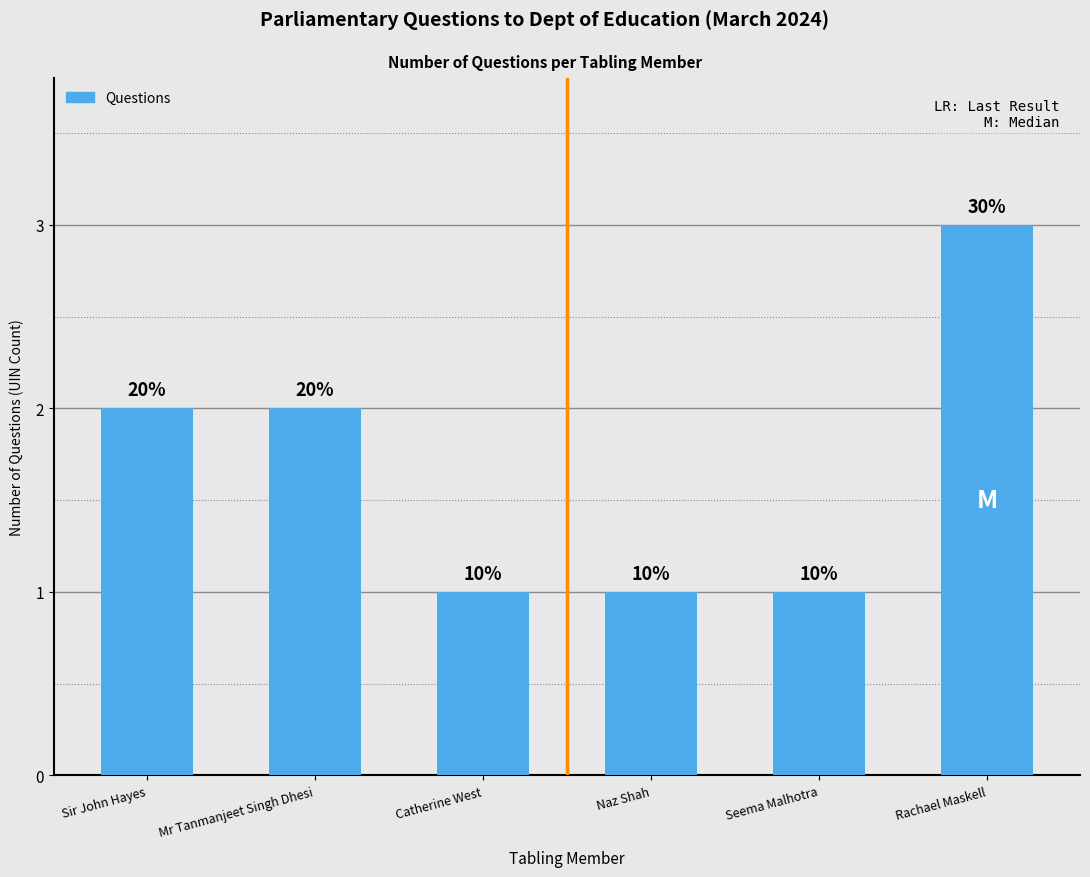

What is the smallest value displayed?

1